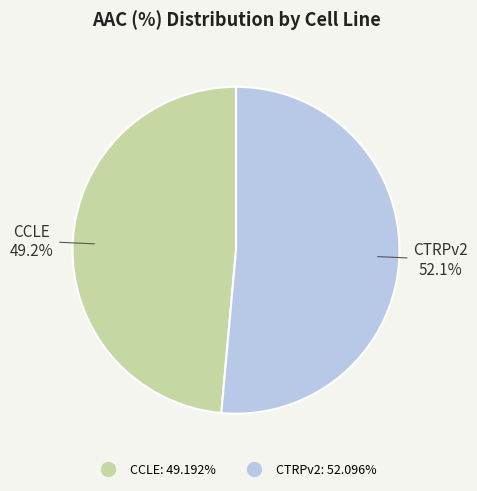

Which category accounts for the majority?

CTRPv2